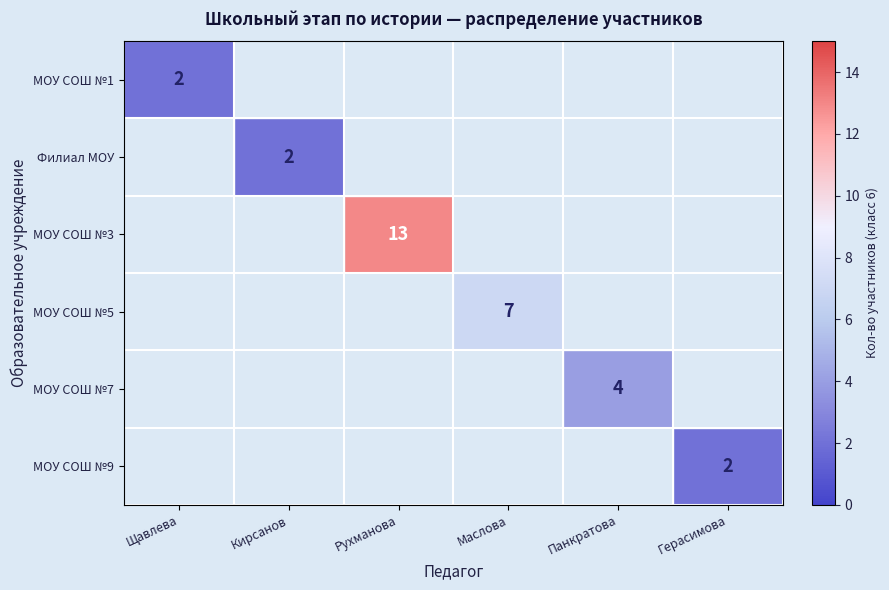

What is the minimum value shown in the chart?

2.0